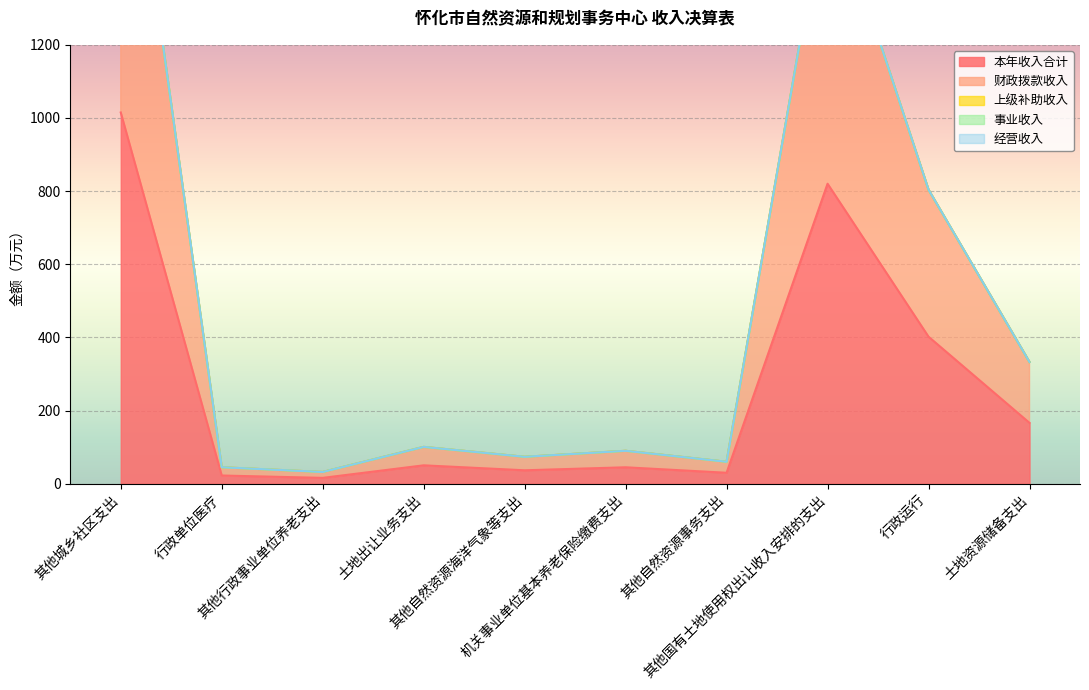

Is the value of 经营收入 at 其他行政事业单位养老支出 greater than the value of 本年收入合计 at 其他行政事业单位养老支出?

No